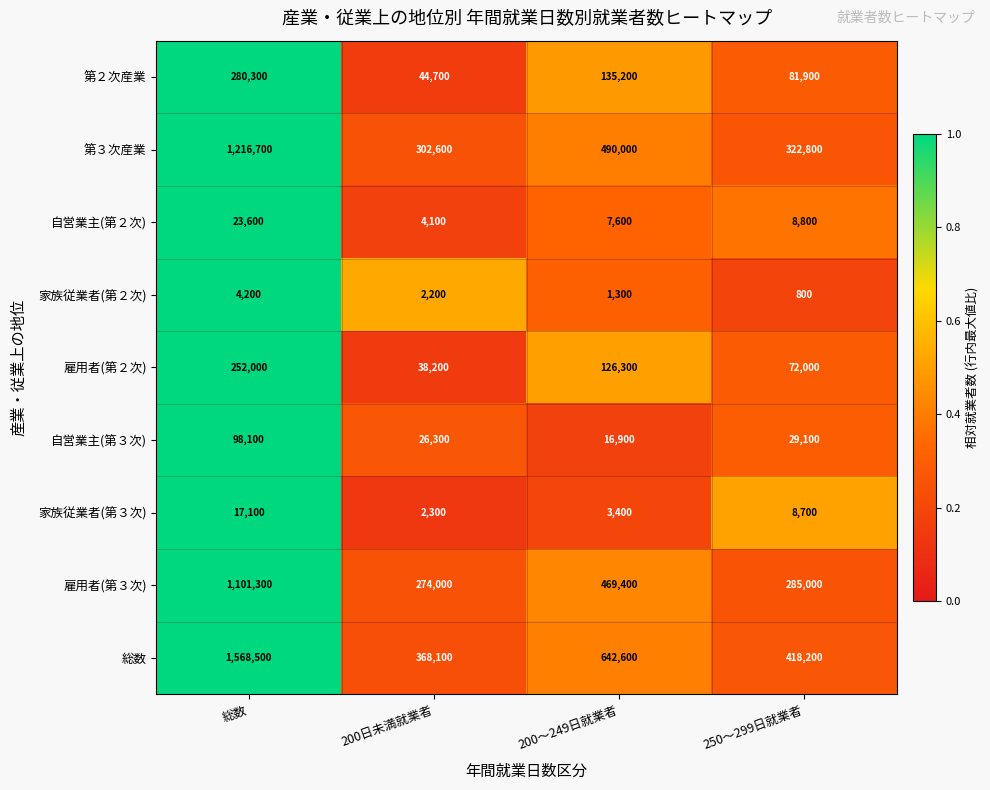

What is the lowest value of the 雇用者(第３次) series?

274000